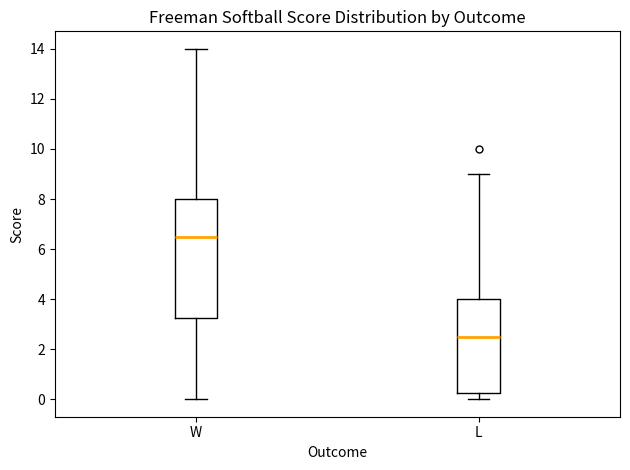

Reading left to right, read every box against the y-axis: the position of its median line, the range the box covers, and the ends of its whiskers. The values are not printed on the chart, so give them approximately, as read against the axis.

W: median 6.6, box 3.2 to 8.0, whiskers 0.0 to 14.0
L: median 2.6, box 0.2 to 4.0, whiskers 0.0 to 9.0